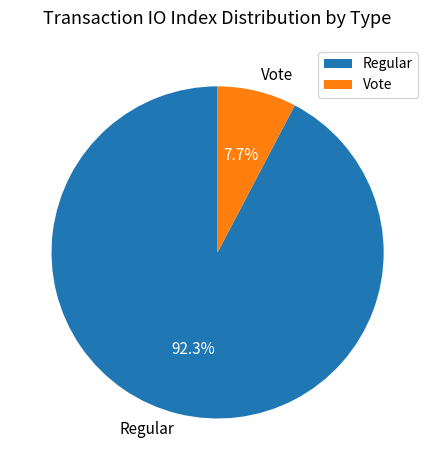

To the nearest percent, what portion does Vote represent?

8%